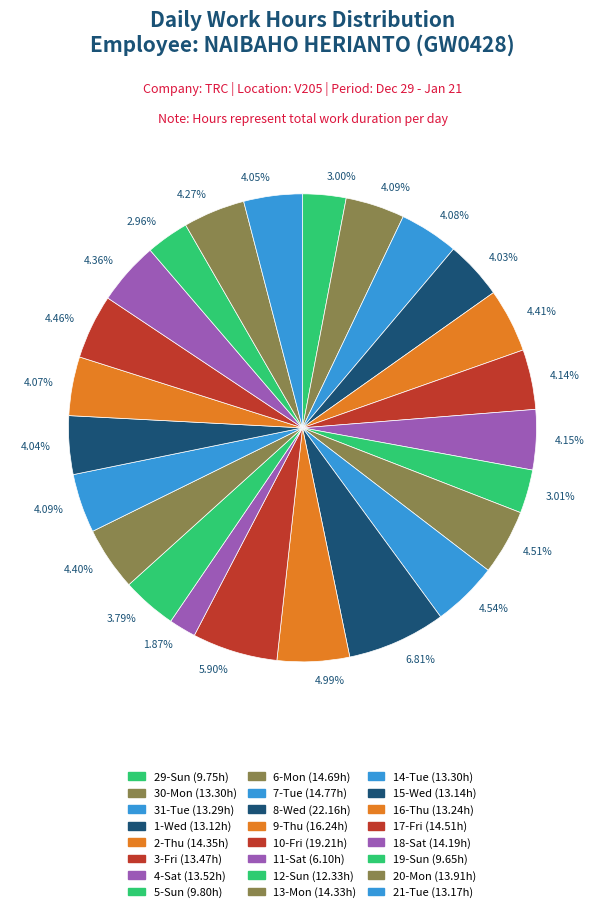

Which slice is the largest?

8-Wed